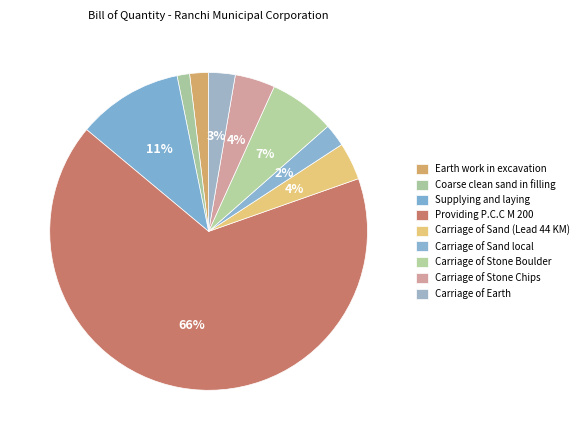

Which category accounts for the majority?

Providing P.C.C M 200